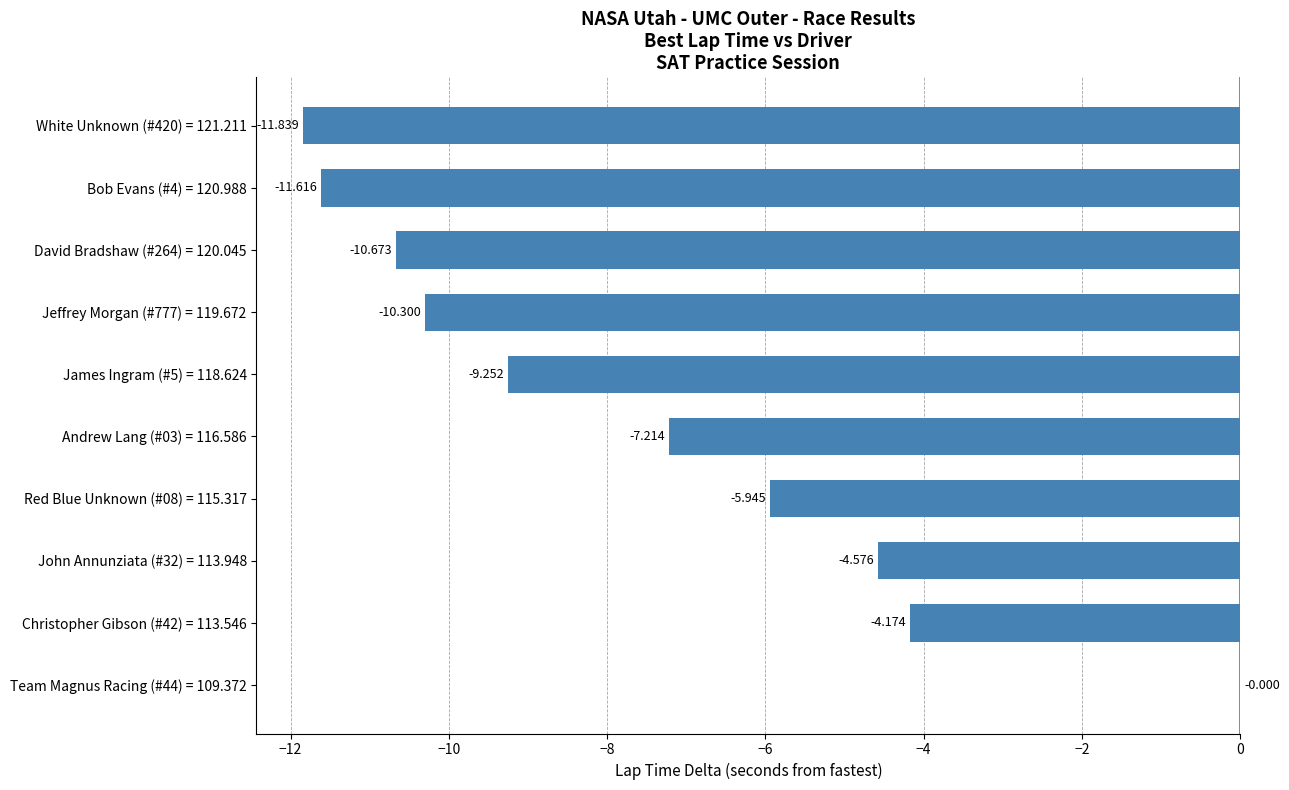

How many data points are above -7?

4